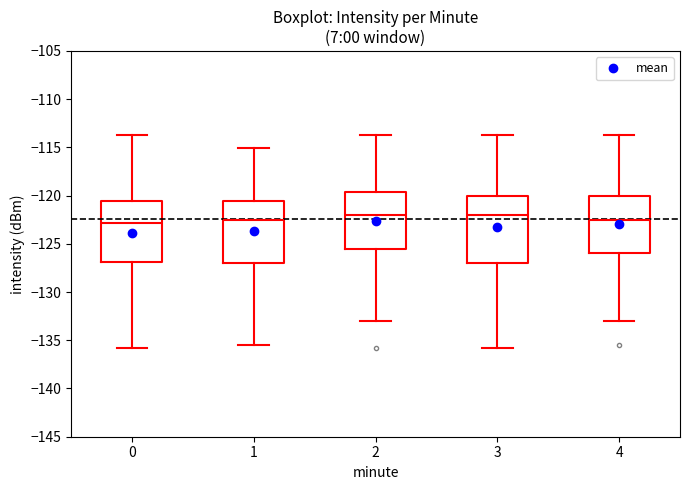

Where does the median line of the box at x = 0 sit on the y-axis? The values are not printed on the chart, so give them approximately, as read against the axis.

-123.0